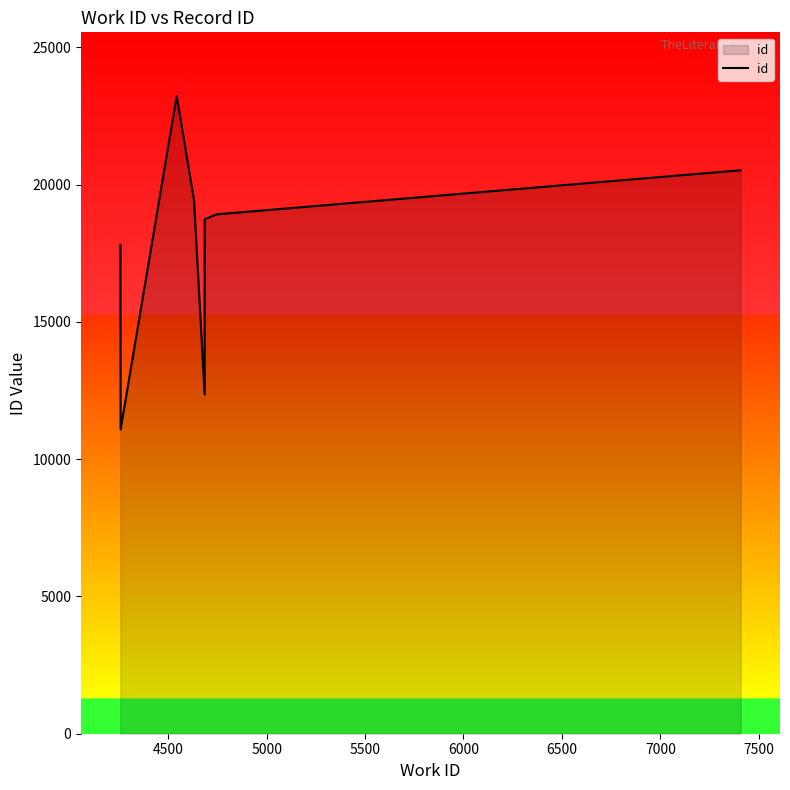

What is the difference between the maximum and minimum values?

12145